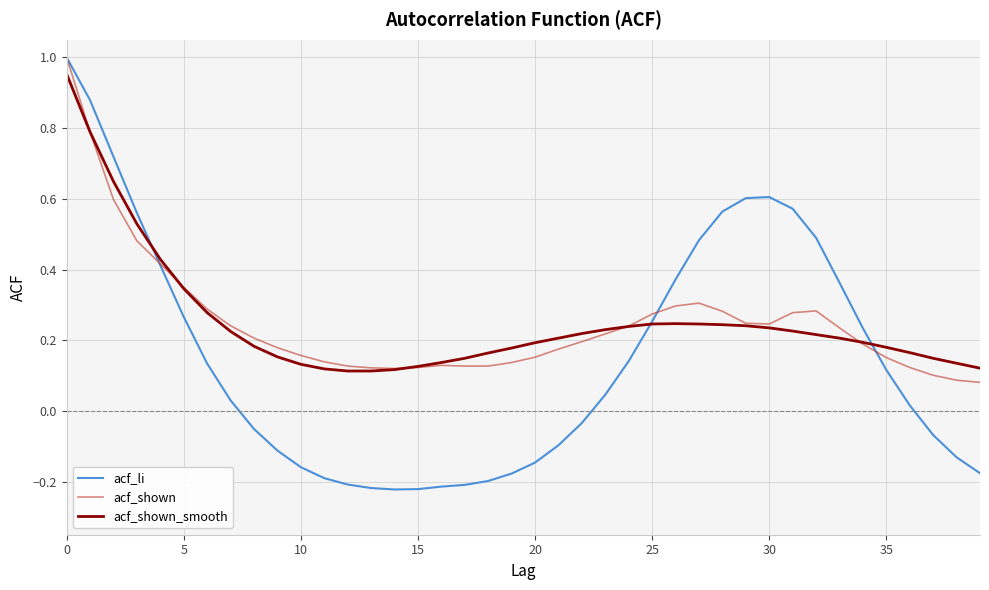

Which series has the widest spread of values?

acf_li